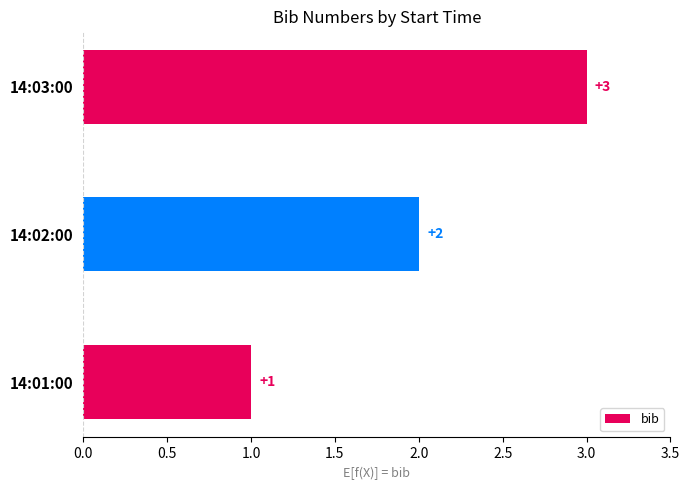

True or false: the data shows 3 at 14:02:00.

False